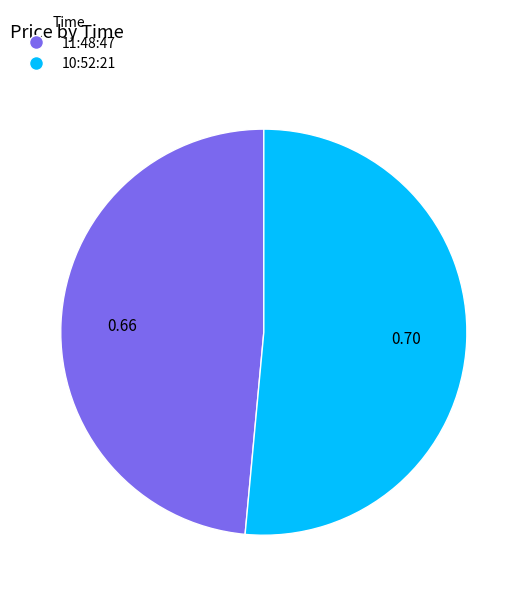

Count the number of slices in the pie.

2